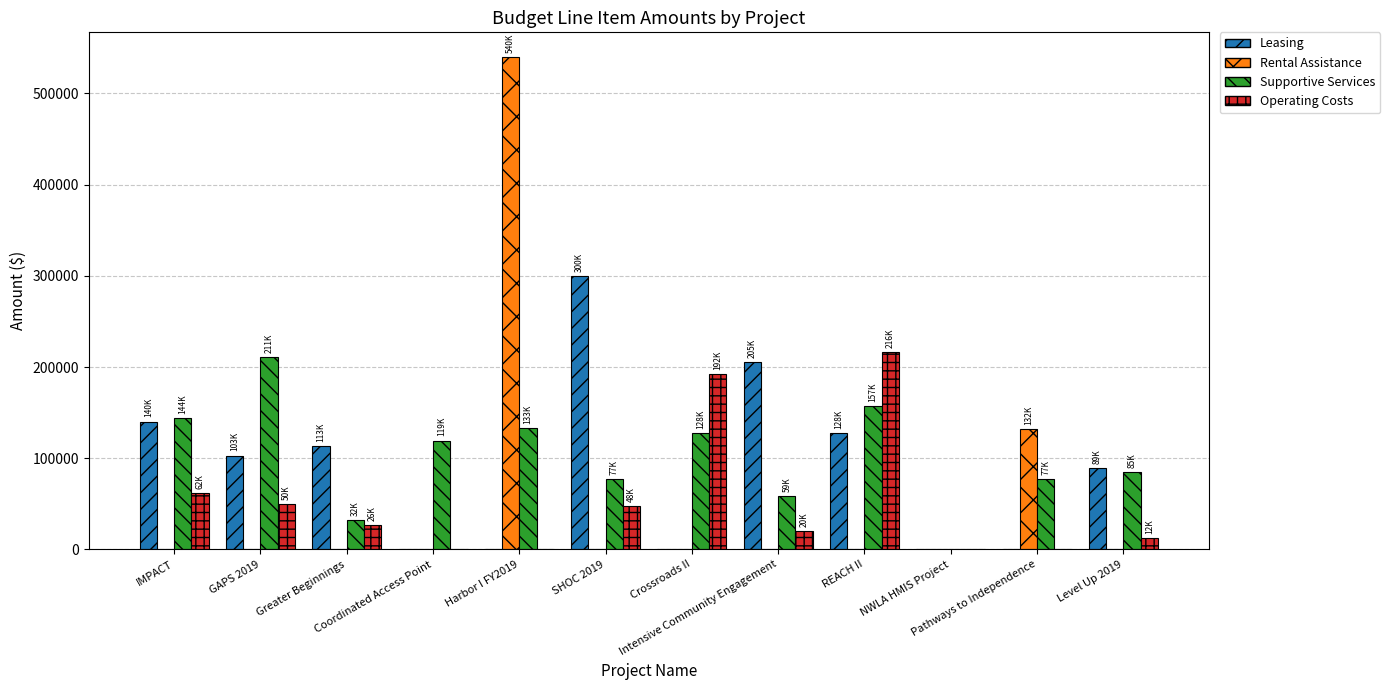

Does the chart contain stacked bars?

No